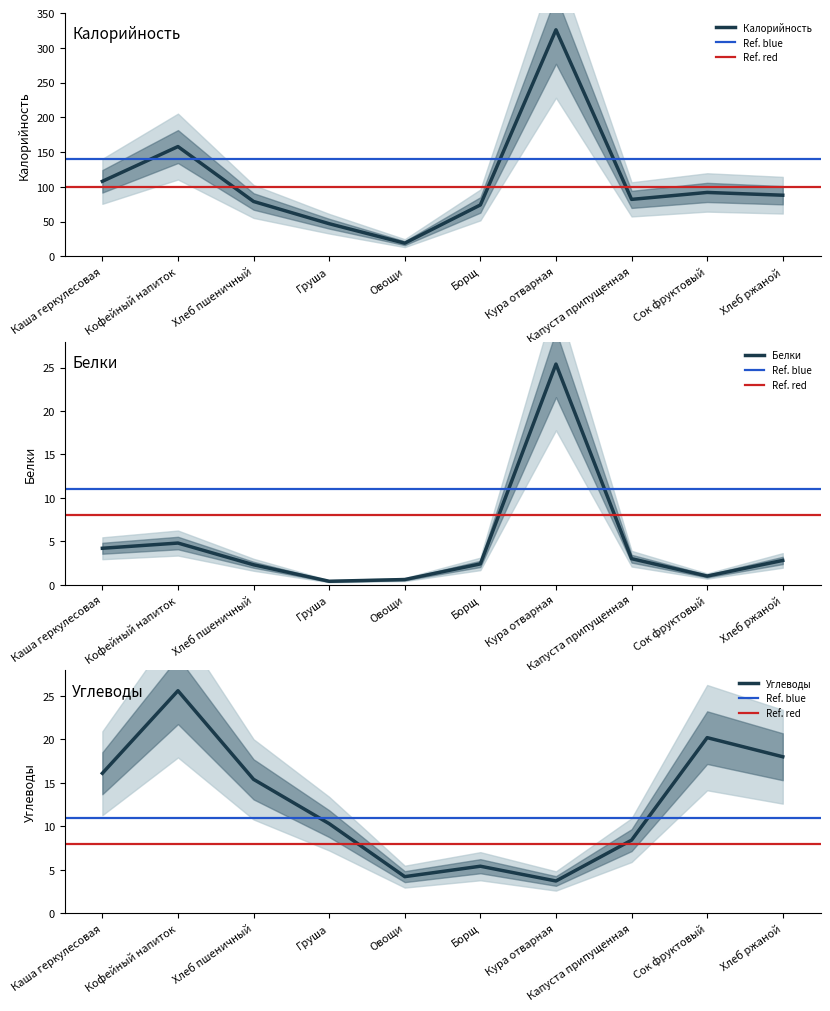

What is the difference between the Калорийность values at Хлеб пшеничный and Кофейный напиток?

79